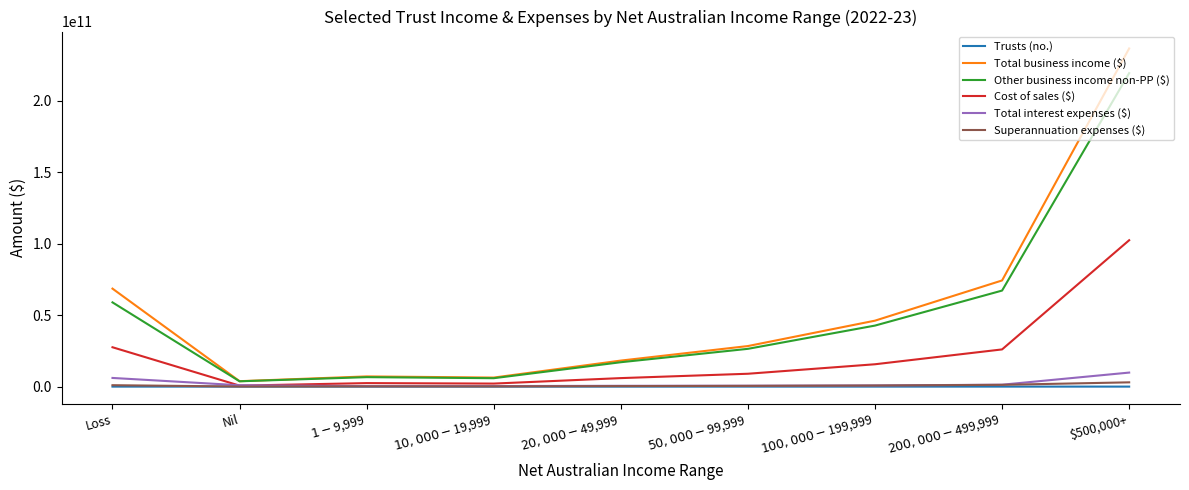

At which category is the sum across all series the highest?

$500,000+